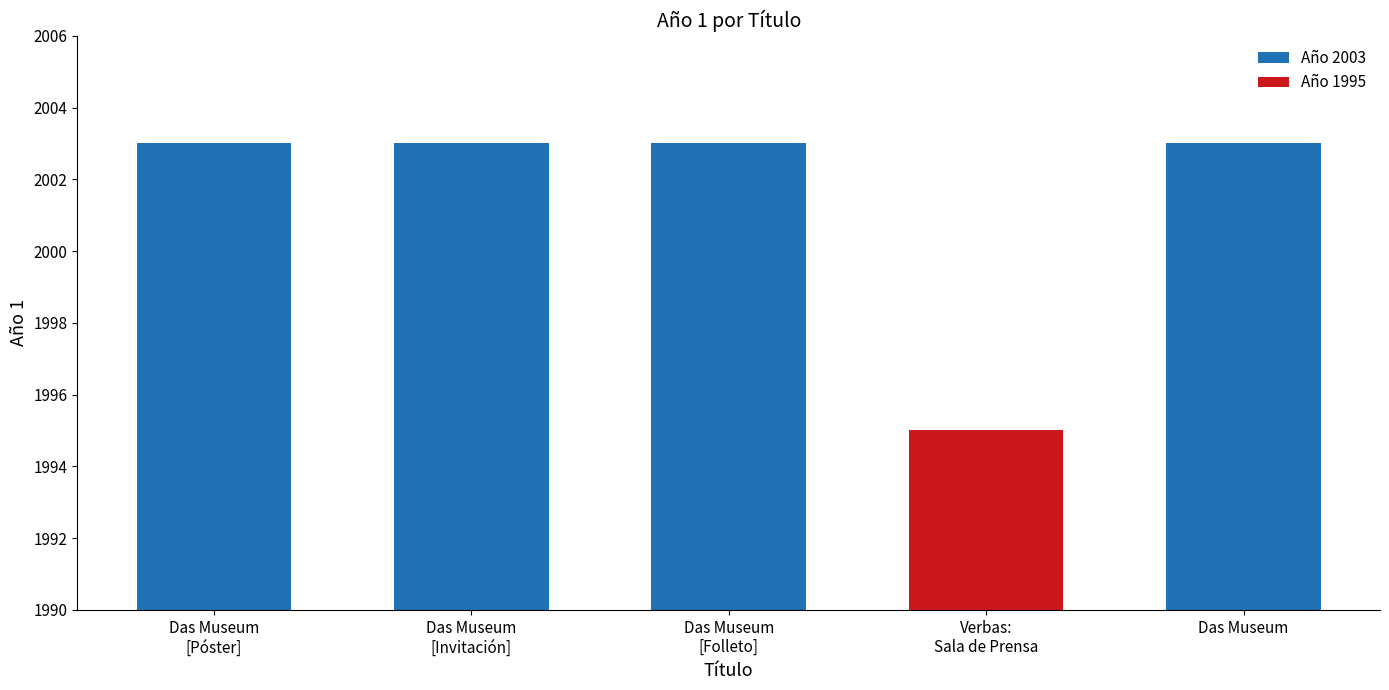

What is the average value?

2001